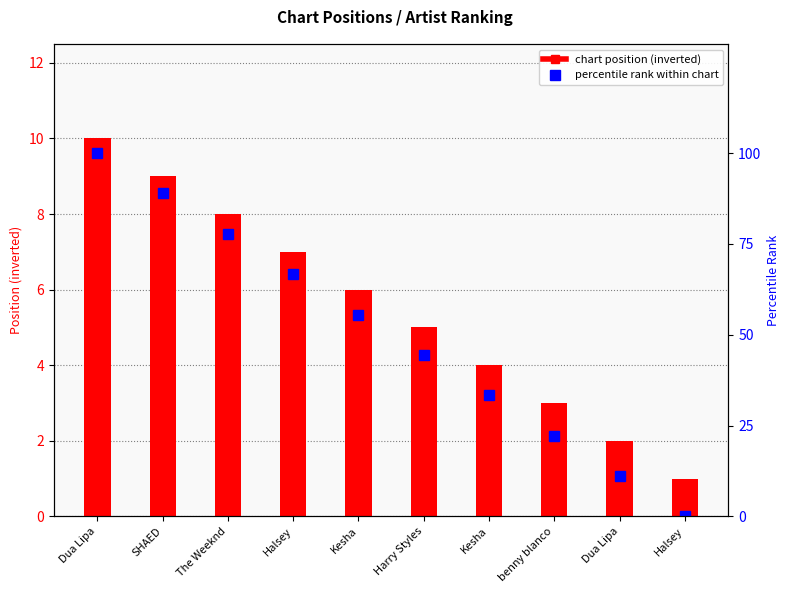

What value does the percentile rank within chart series have at Halsey?

66.7